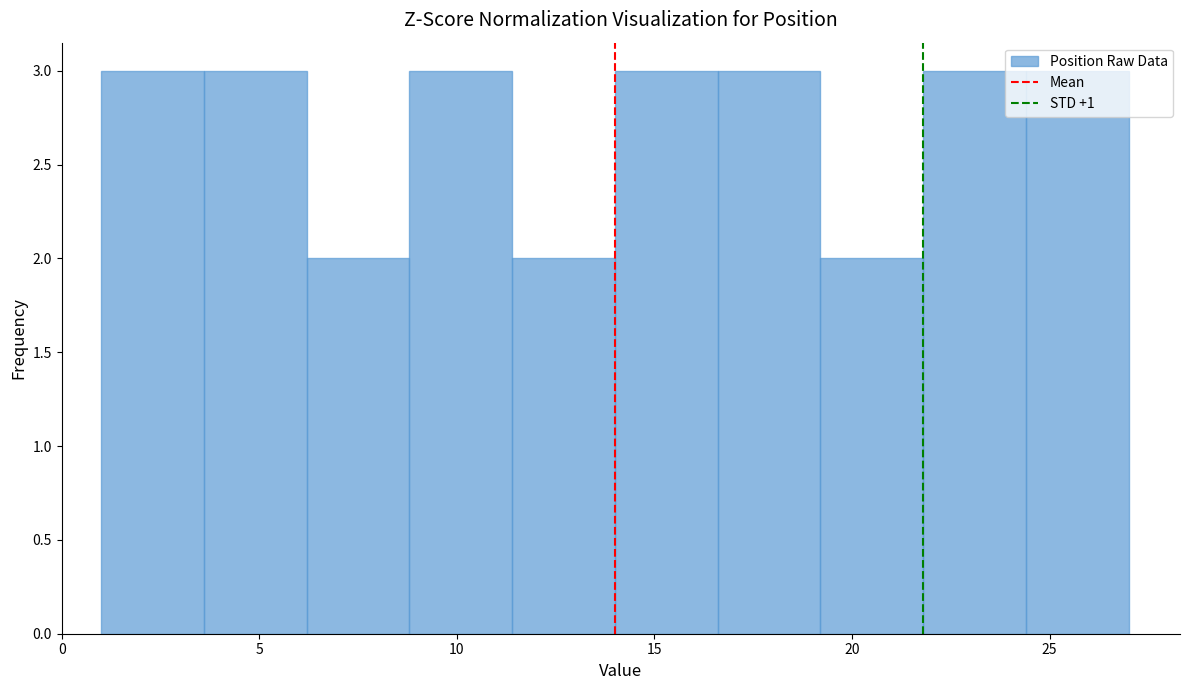

Reading left to right, list every bar in this chart as the range it spans on the x-axis followed by its height. Neither the bar edges nor the heights are printed on the chart, so give them approximately, as read against the axes.

1.0 to 3.6: 3
3.6 to 6.2: 3
6.2 to 8.8: 2
8.8 to 11.4: 3
11.4 to 14.0: 2
14.0 to 16.6: 3
16.6 to 19.2: 3
19.2 to 21.8: 2
21.8 to 24.4: 3
24.4 to 27.0: 3